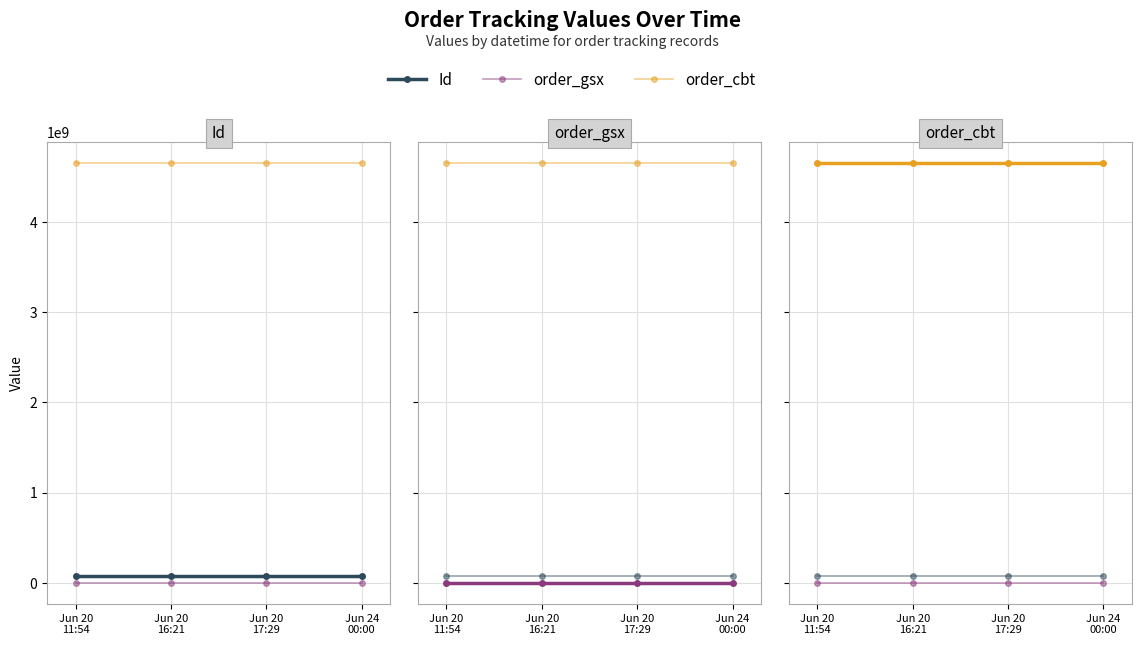

Reading left to right, extract all data points from this chart.

Id: 69855113	69855112	69855110	69855111
order_gsx: 512645	512645	512645	512645
order_cbt: 4656360008	4656360008	4656360008	4656360008